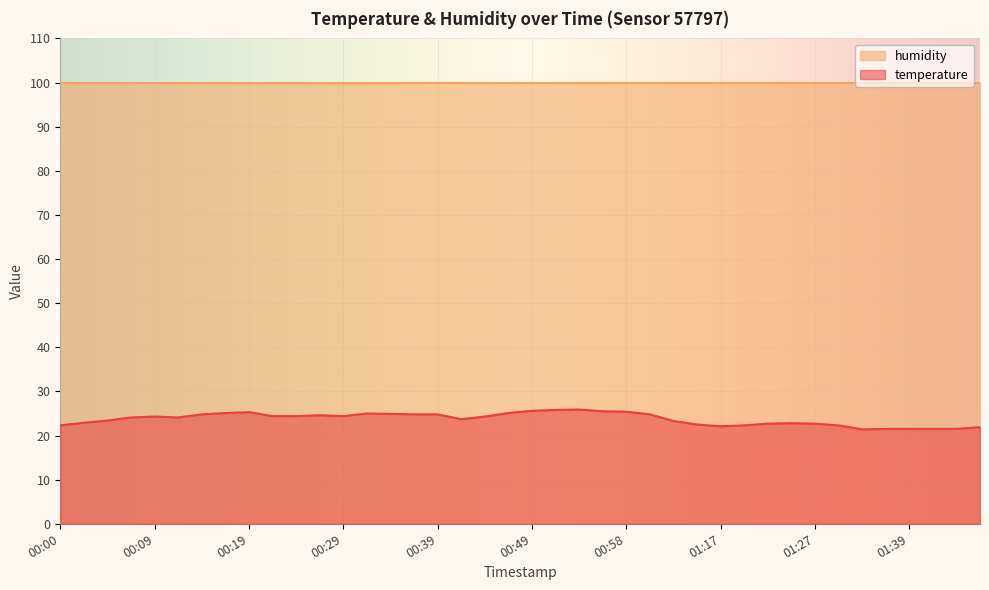

How many points are higher than both their immediate neighbors (excluding endpoints)?

6